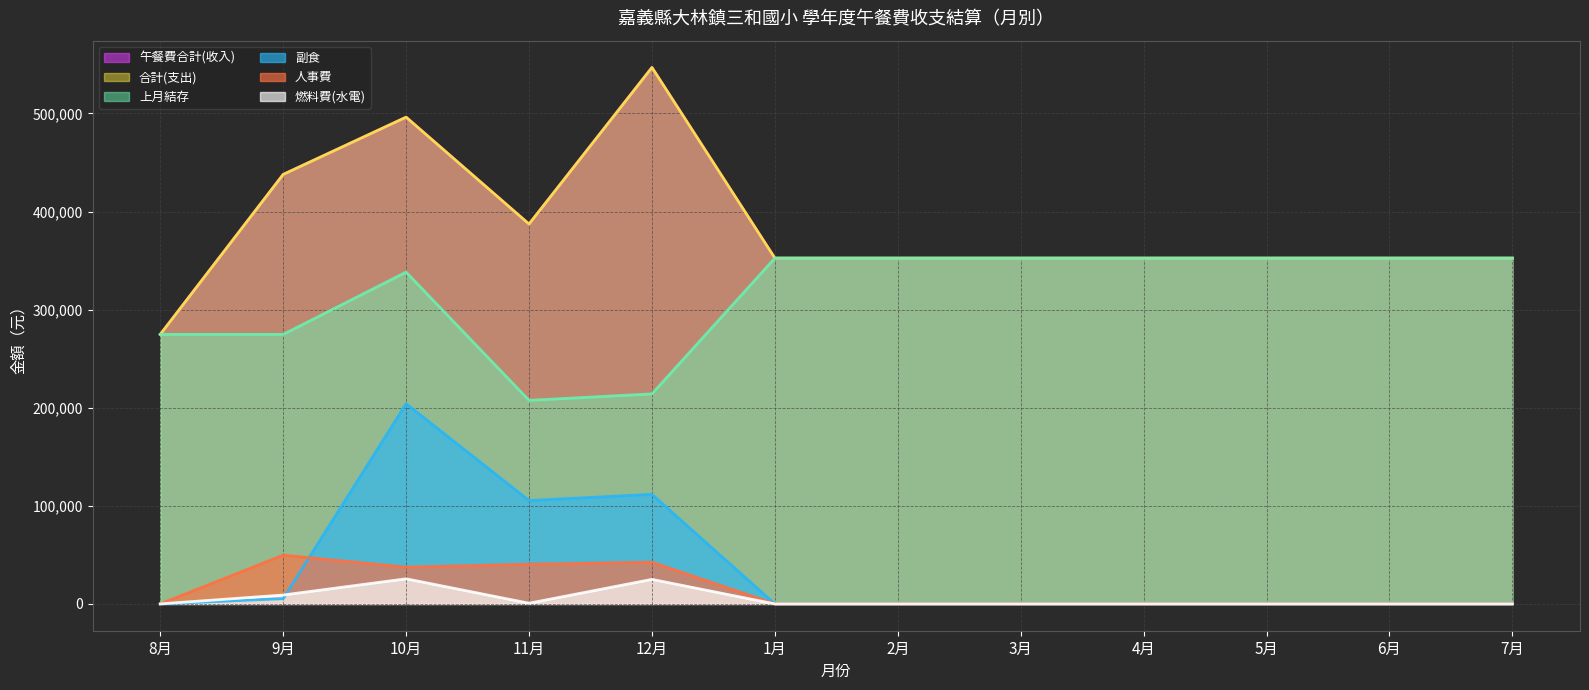

Where is 午餐費合計(收入) nearest to the value 410771?

11月